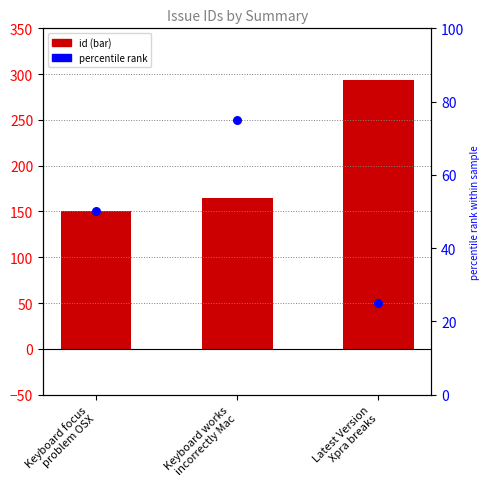

Which series reaches the maximum Y coordinate?

id